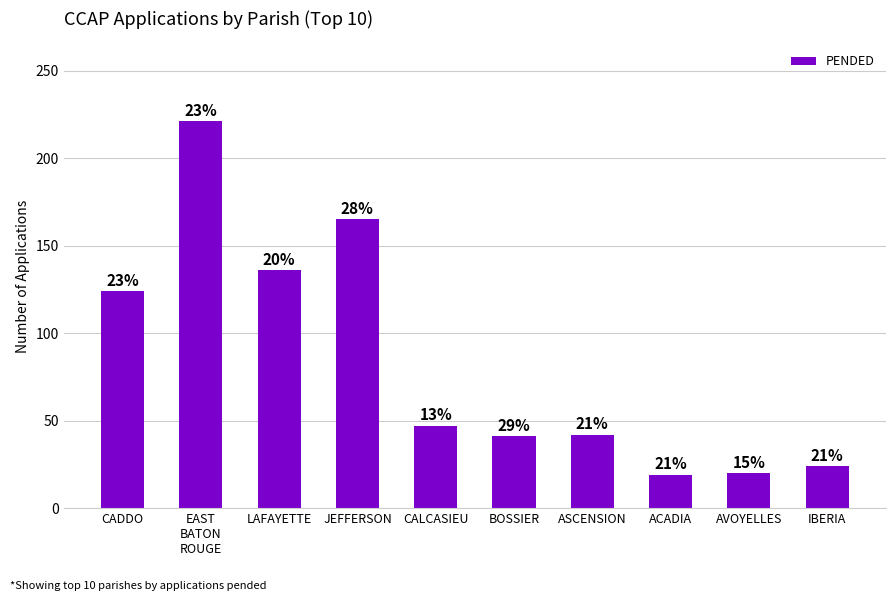

How many bars are there in total?

10